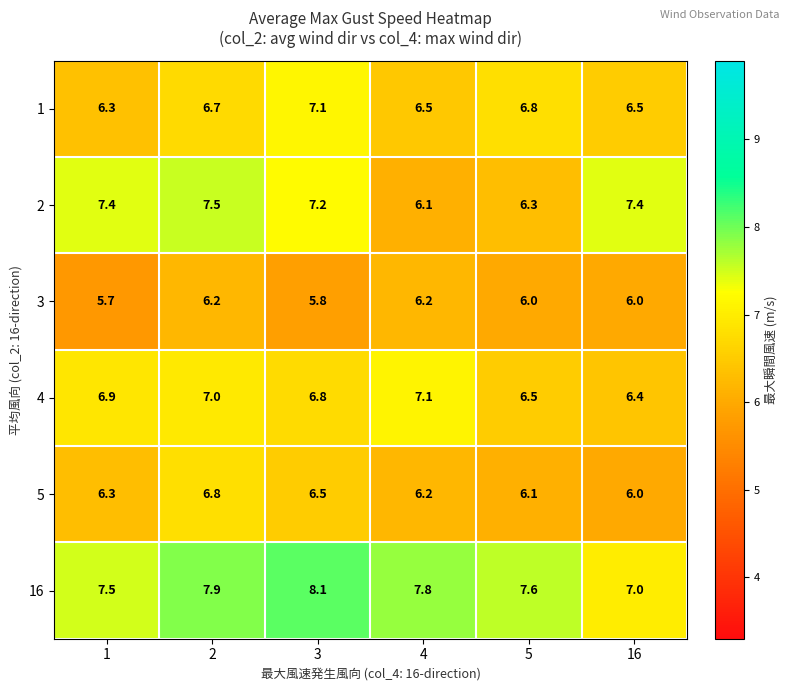

Is it true that 2 equals 10.6 at 4?

False